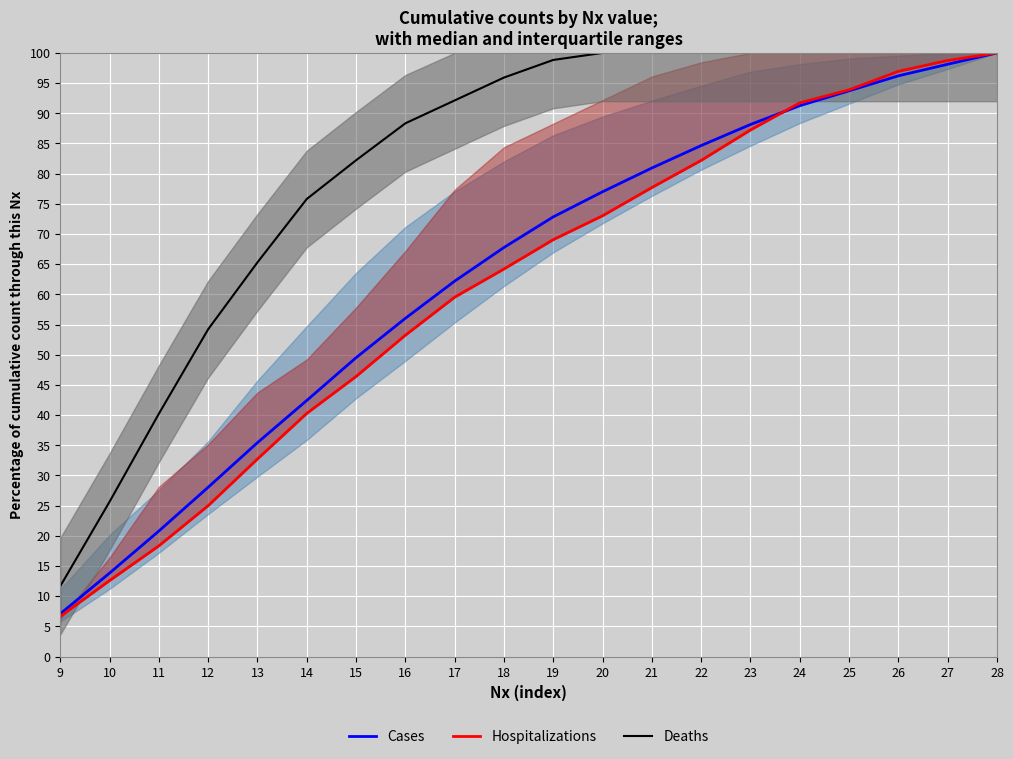

What are all the series names shown in the legend?

Cases, Hospitalizations, Deaths